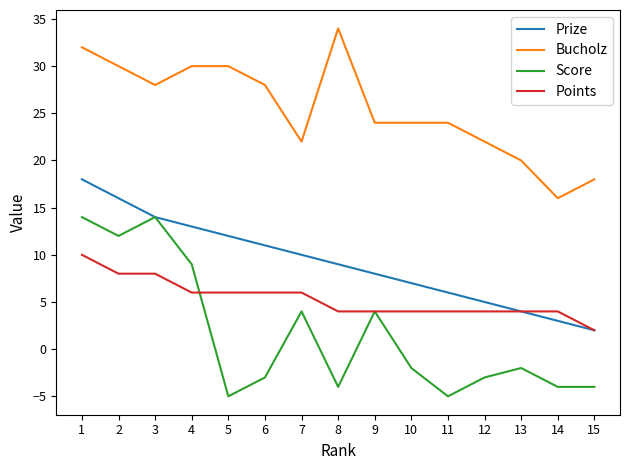

Read the Points value at 14.

4